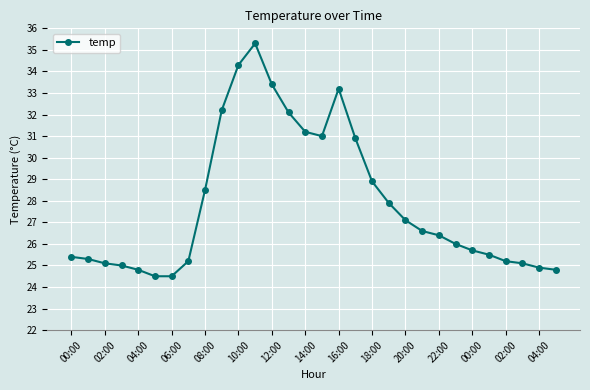

What is the value of the 8th point from the left?

25.2